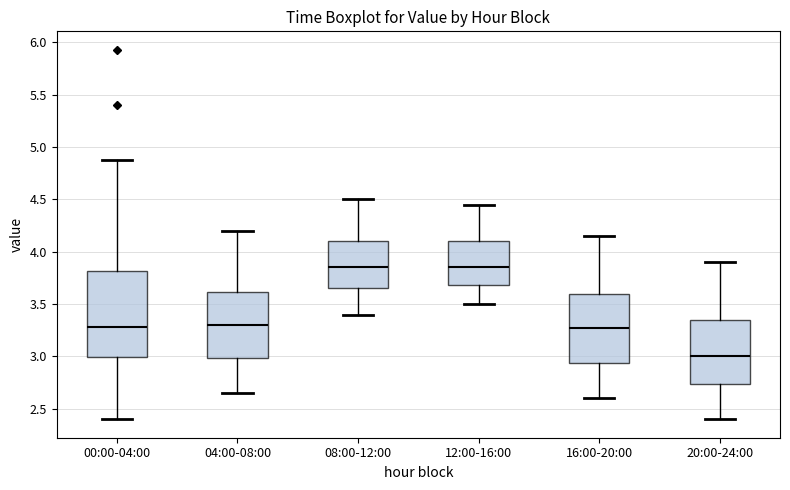

Reading left to right, transcribe this box plot: for each box, give where its median line is, the range the box spans, and where its two whiskers end, as read against the y-axis. The values are not printed on the chart, so give them approximately, as read against the axis.

00:00-04:00: median 3.30, box 3.00 to 3.80, whiskers 2.40 to 4.90
04:00-08:00: median 3.30, box 3.00 to 3.60, whiskers 2.65 to 4.20
08:00-12:00: median 3.85, box 3.65 to 4.10, whiskers 3.40 to 4.50
12:00-16:00: median 3.85, box 3.70 to 4.10, whiskers 3.50 to 4.45
16:00-20:00: median 3.30, box 2.95 to 3.60, whiskers 2.60 to 4.15
20:00-24:00: median 3.00, box 2.75 to 3.35, whiskers 2.40 to 3.90